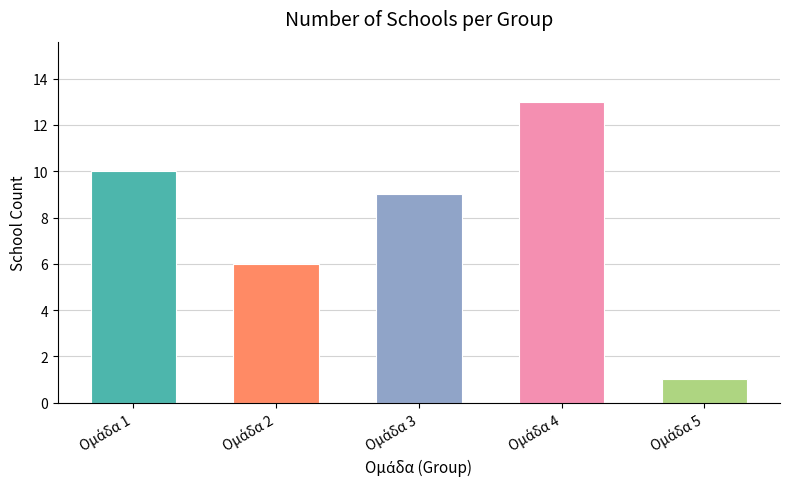

What is the minimum value shown in the chart?

1